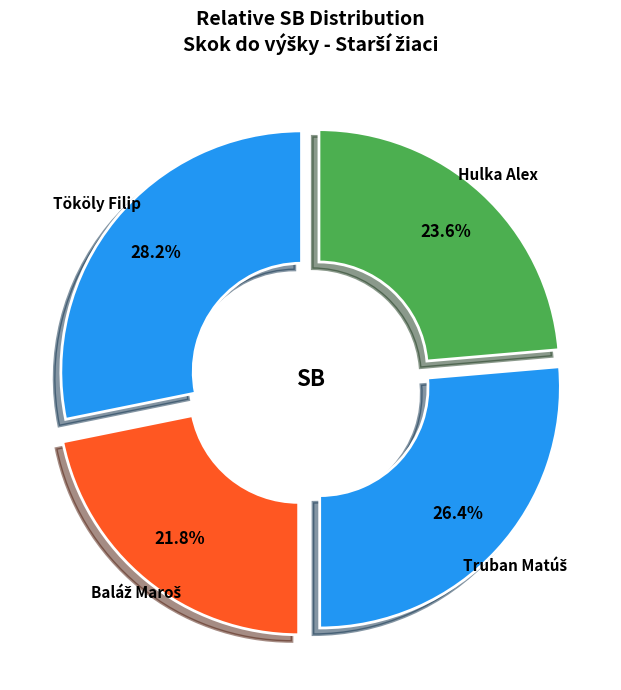

How many segments does this pie chart have?

4